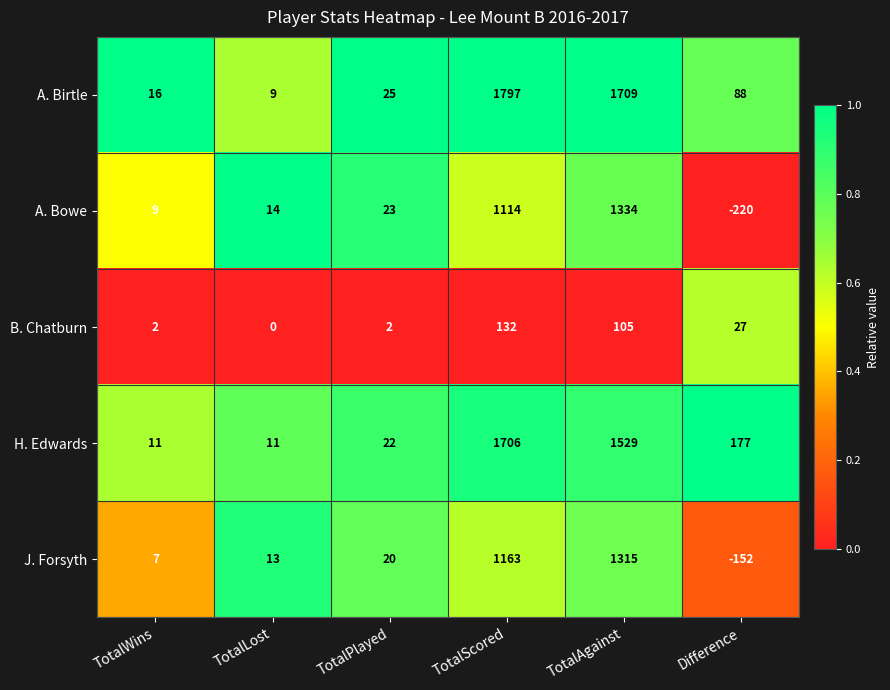

What is the total value across all series at TotalWins?

45